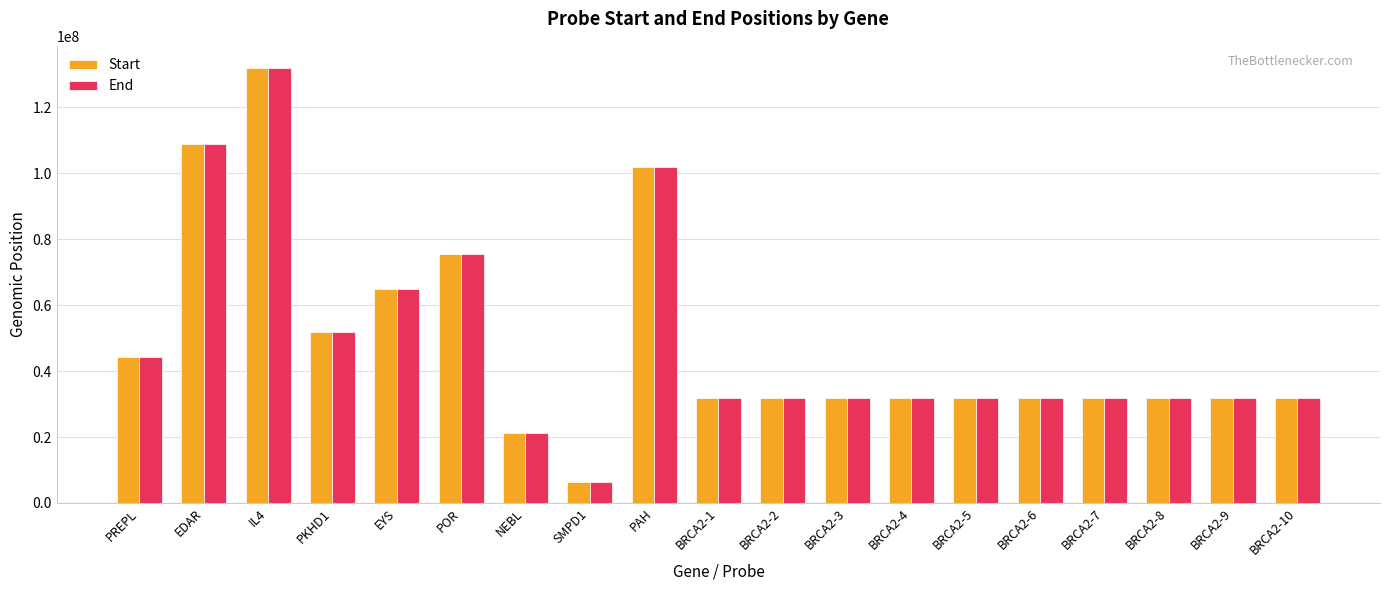

What is the difference between the maximum and minimum values in the End series?

125668387